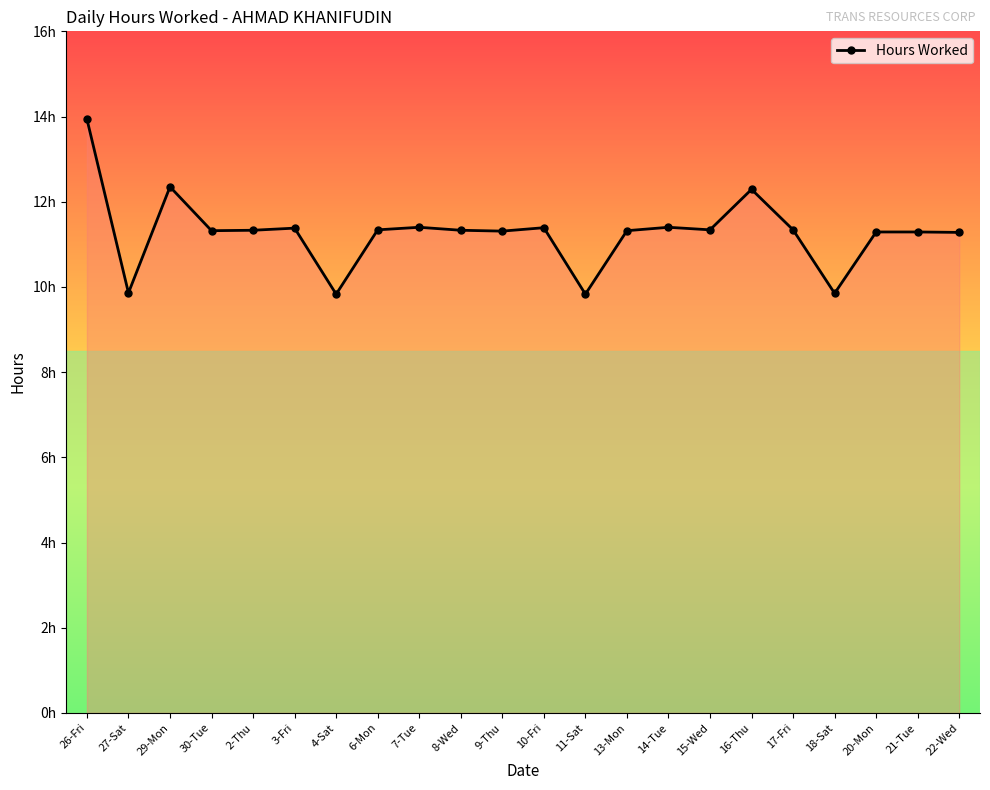

What is the approximate value at 3-Fri?

11.4